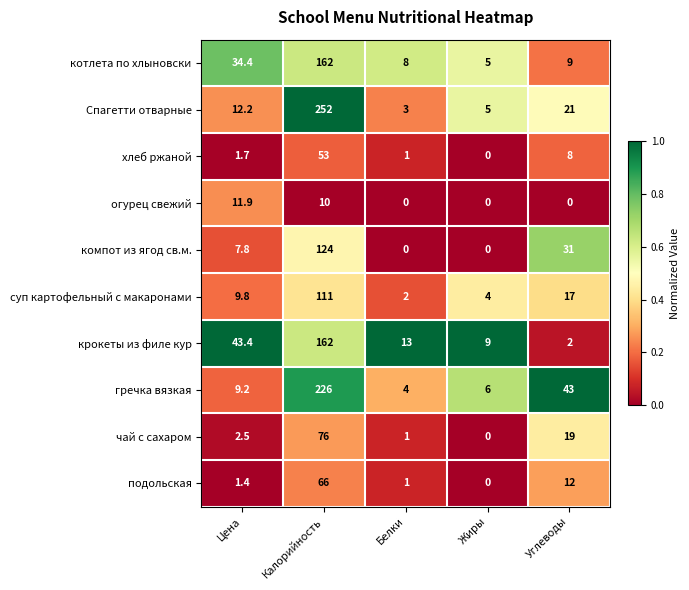

Which series has the largest range (max minus min)?

Спагетти отварные